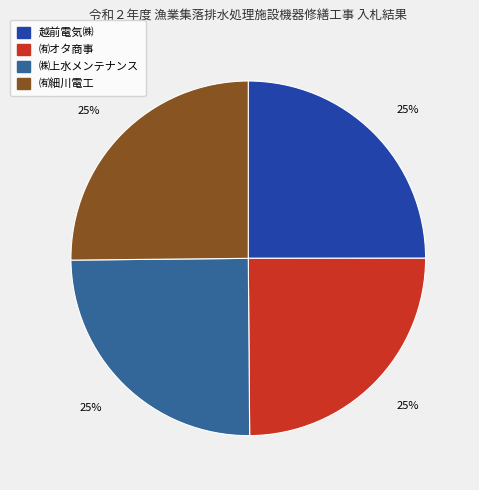

To the nearest percent, what portion does 越前電気㈱ represent?

25%